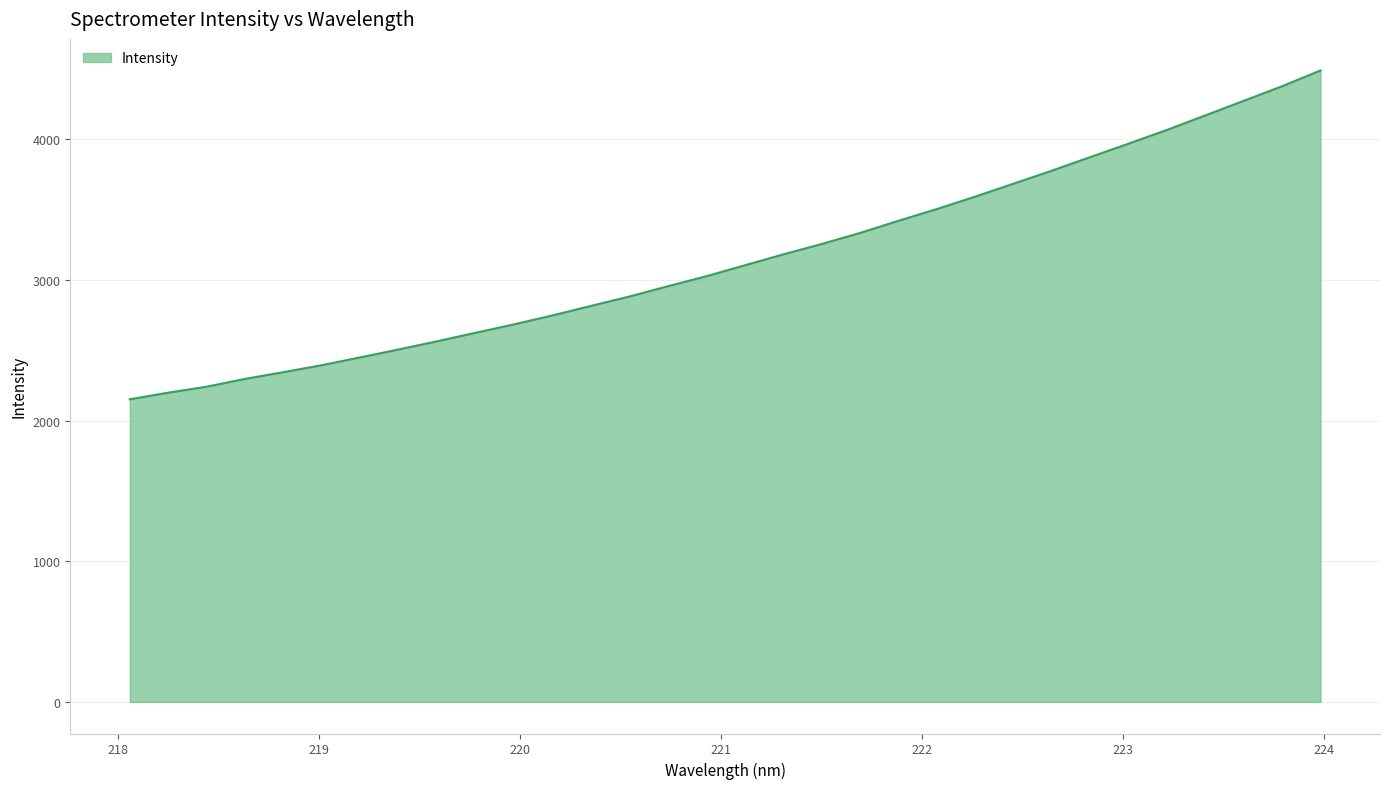

What is the minimum value shown in the chart?

2151.1